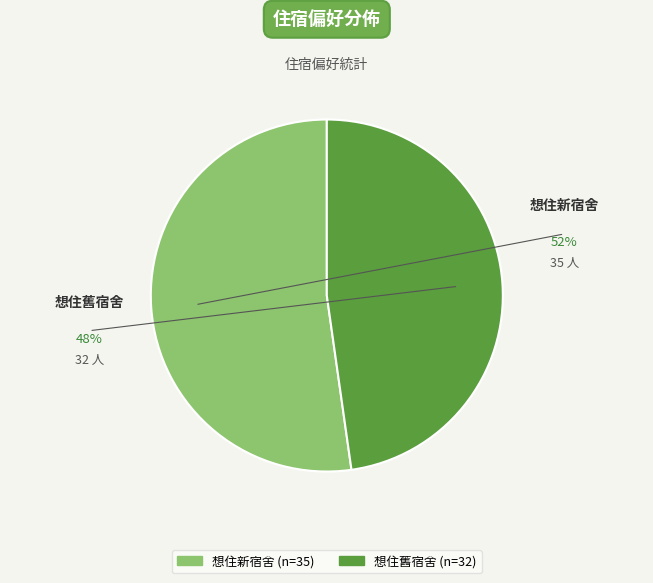

What is the majority slice?

想住新宿舍